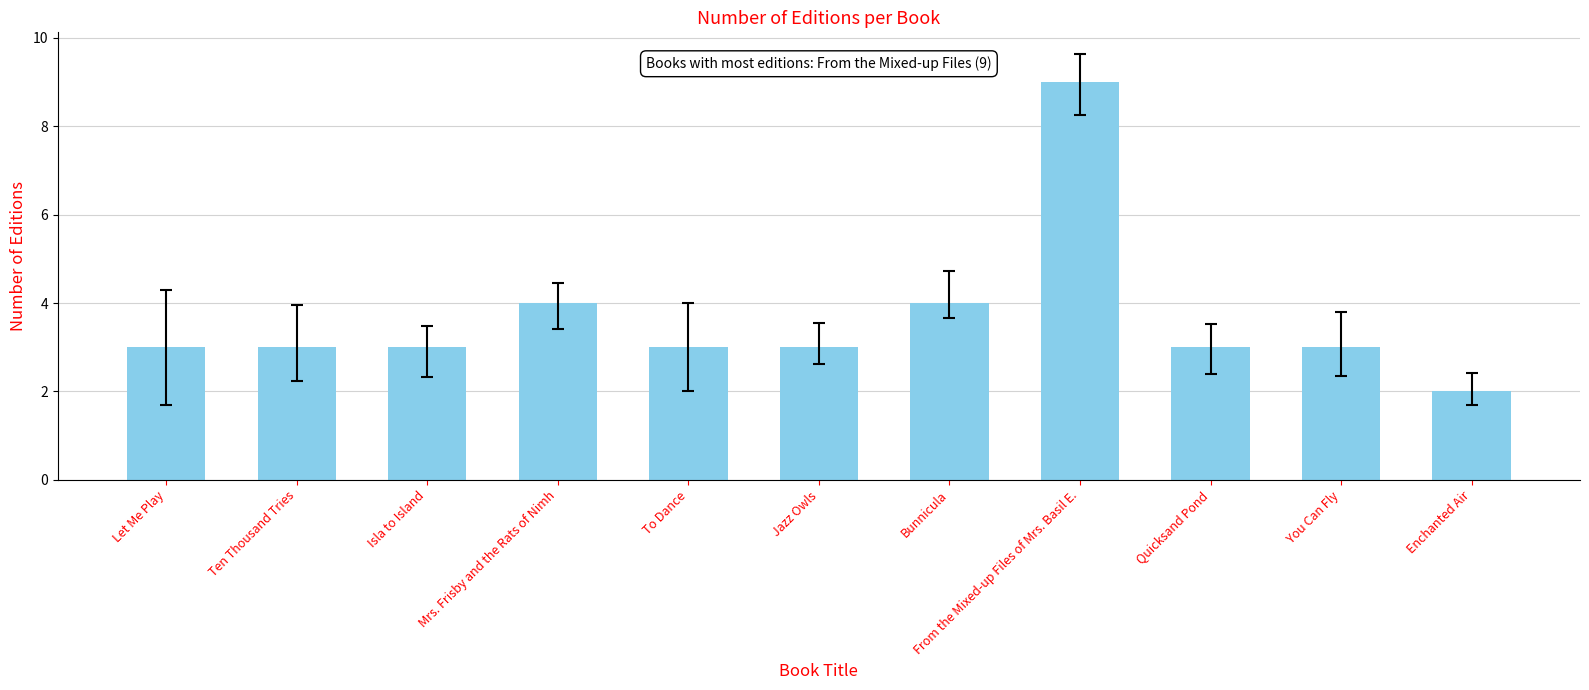

What is the sum of all values?

40